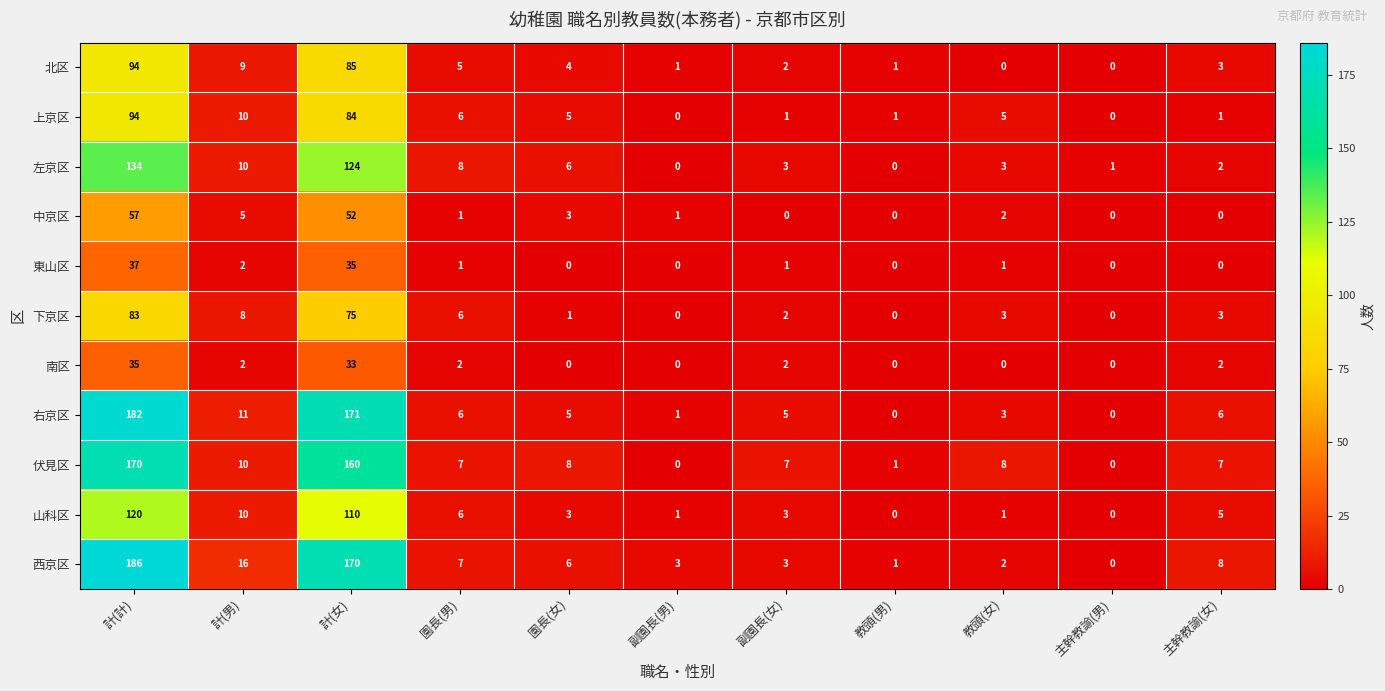

At which category is the sum across all series the highest?

計(計)